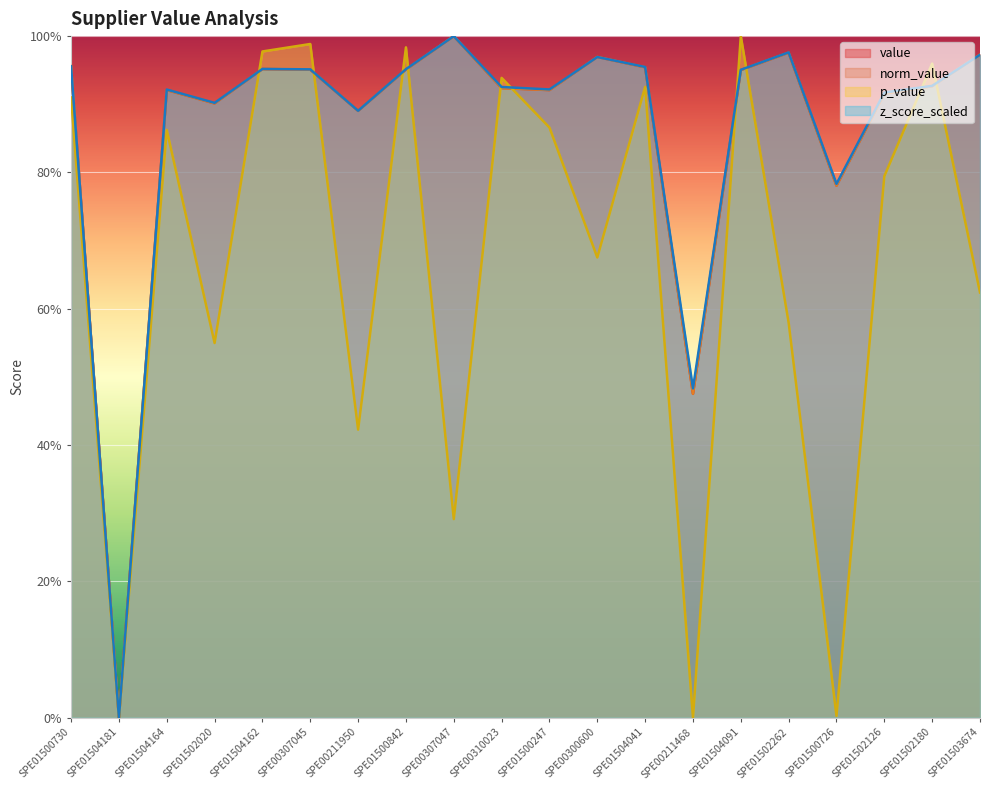

At which category does z_score_scaled reach its first local peak?

SPE01504164